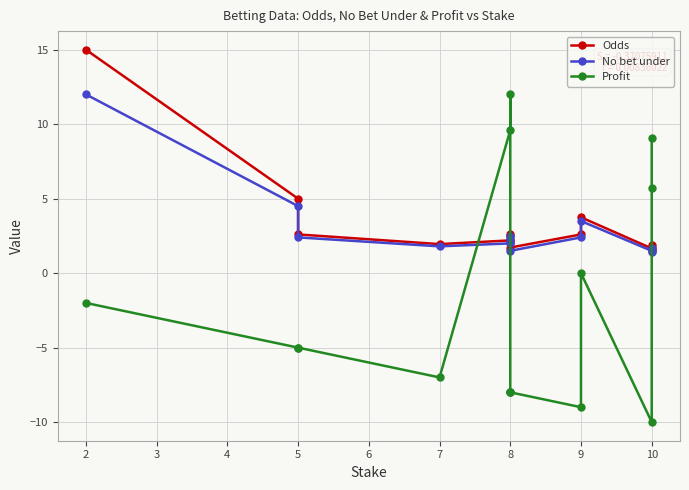

What are all the series names shown in the legend?

Odds, No bet under, Profit